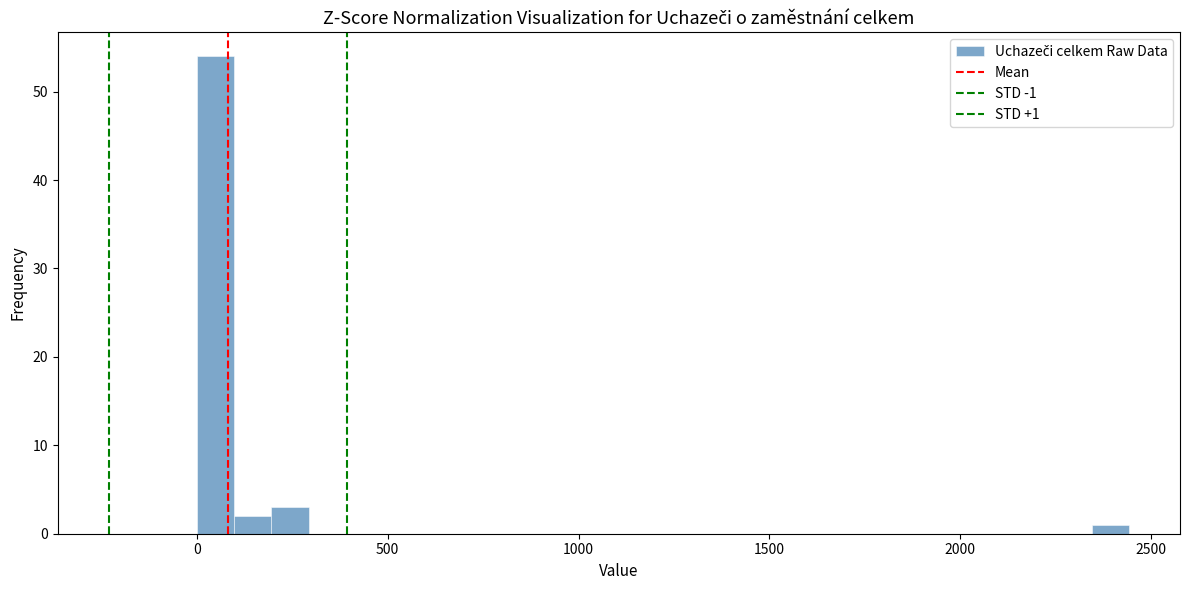

Around what value on the x-axis is the tallest bar? Give the approximate position of its centre, as read against the axis.

50